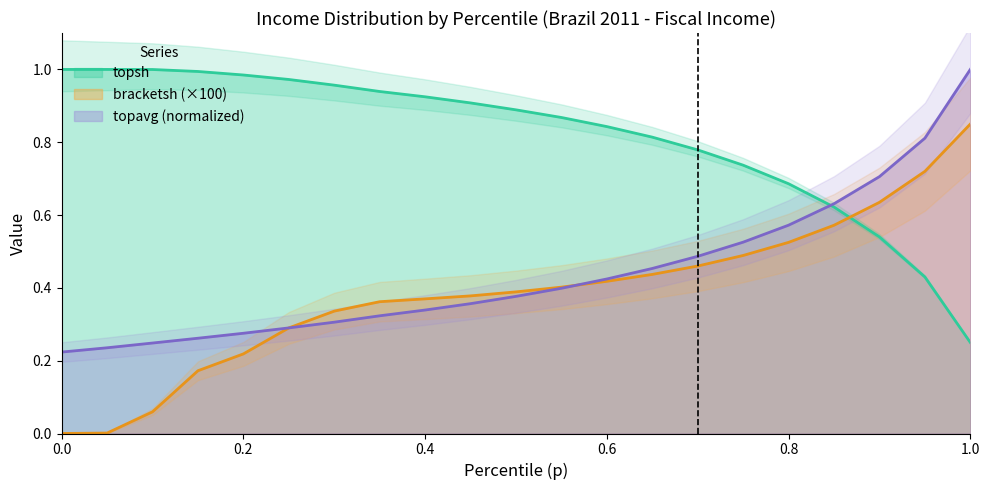

Which series ends up on top after the final intersection of bracketsh and thr?

thr